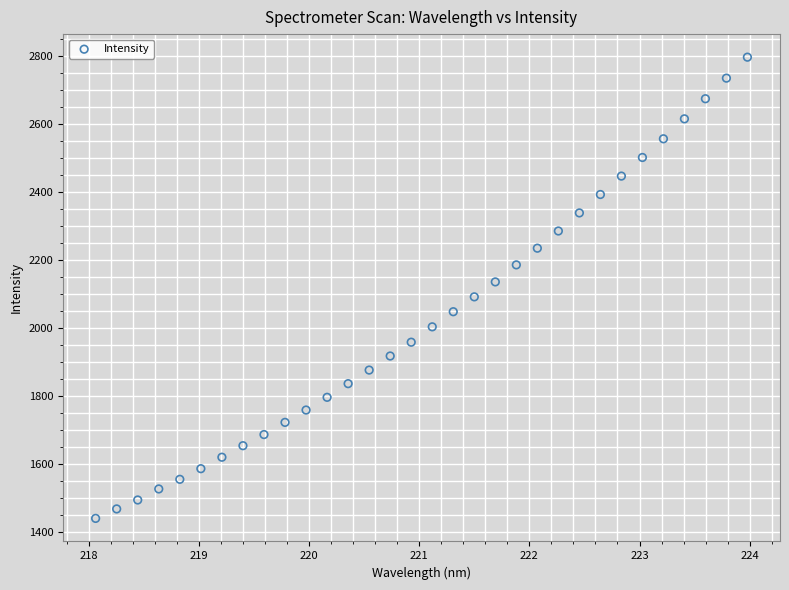

What is the range of Y values (max minus min)?

1355.5